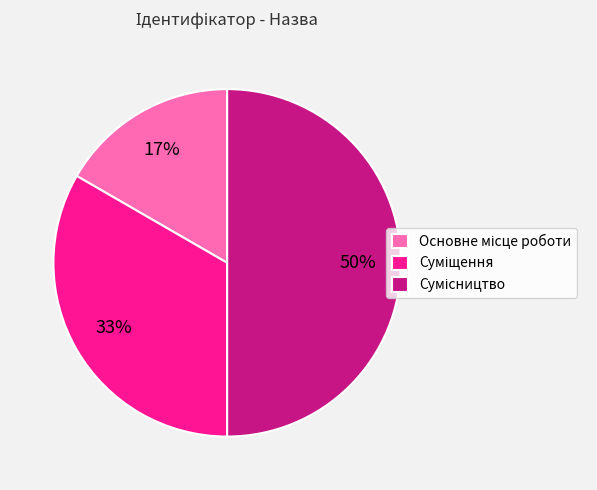

To the nearest percent, what is the difference between the largest and smallest slice percentages?

33%